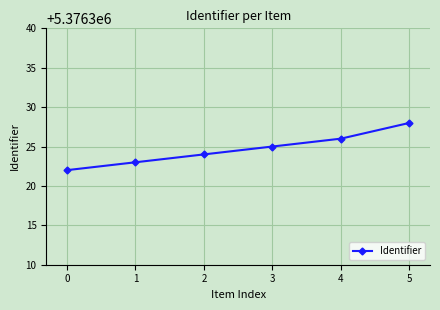

Rank the categories by value from highest to lowest.

5, 4, 3, 2, 1, 0